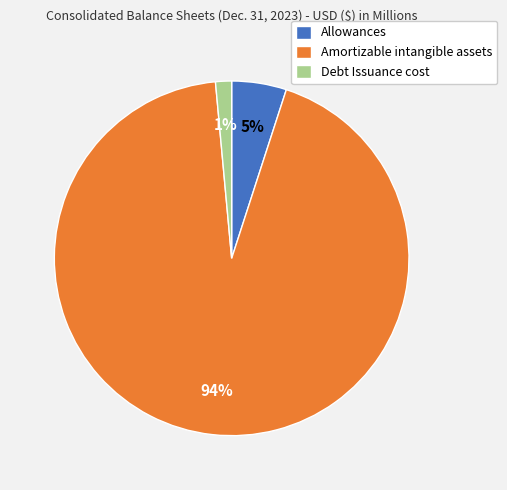

To the nearest percent, what is the combined percentage of Allowances and Amortizable intangible assets?

99%